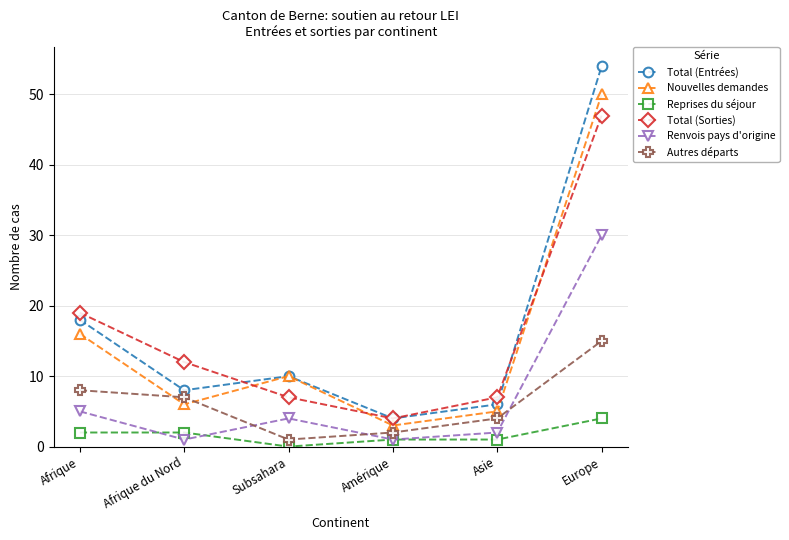

Which label corresponds to the largest value in the chart?

Europe